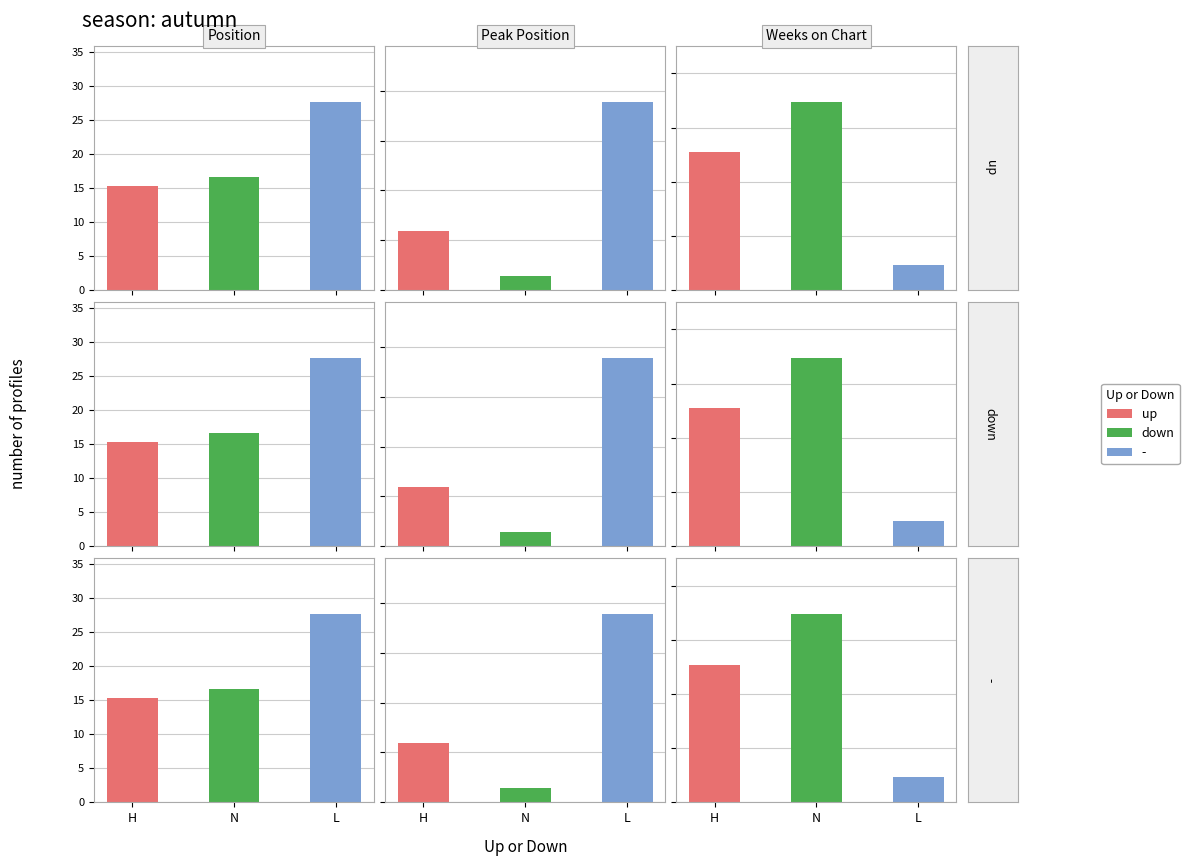

How many groups of bars are there?

3